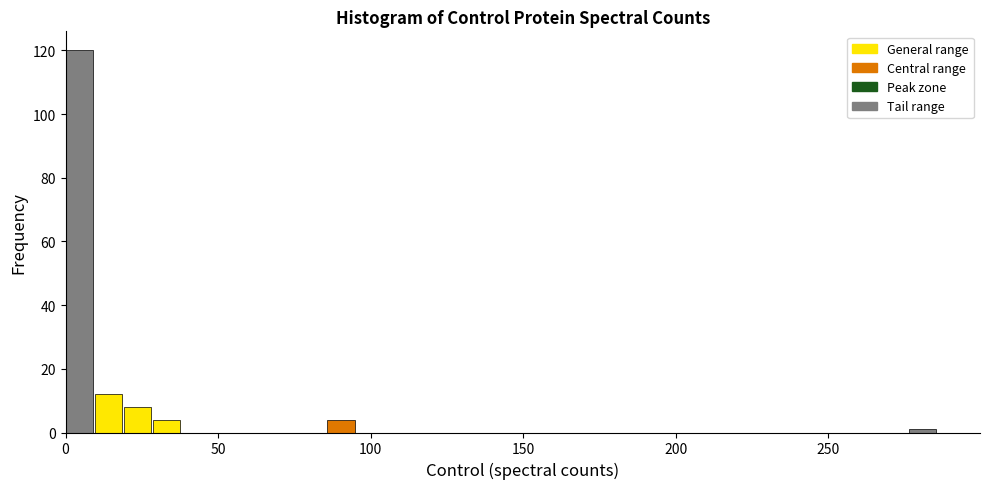

Around what value on the x-axis is the tallest bar? Give the approximate position of its centre, as read against the axis.

5